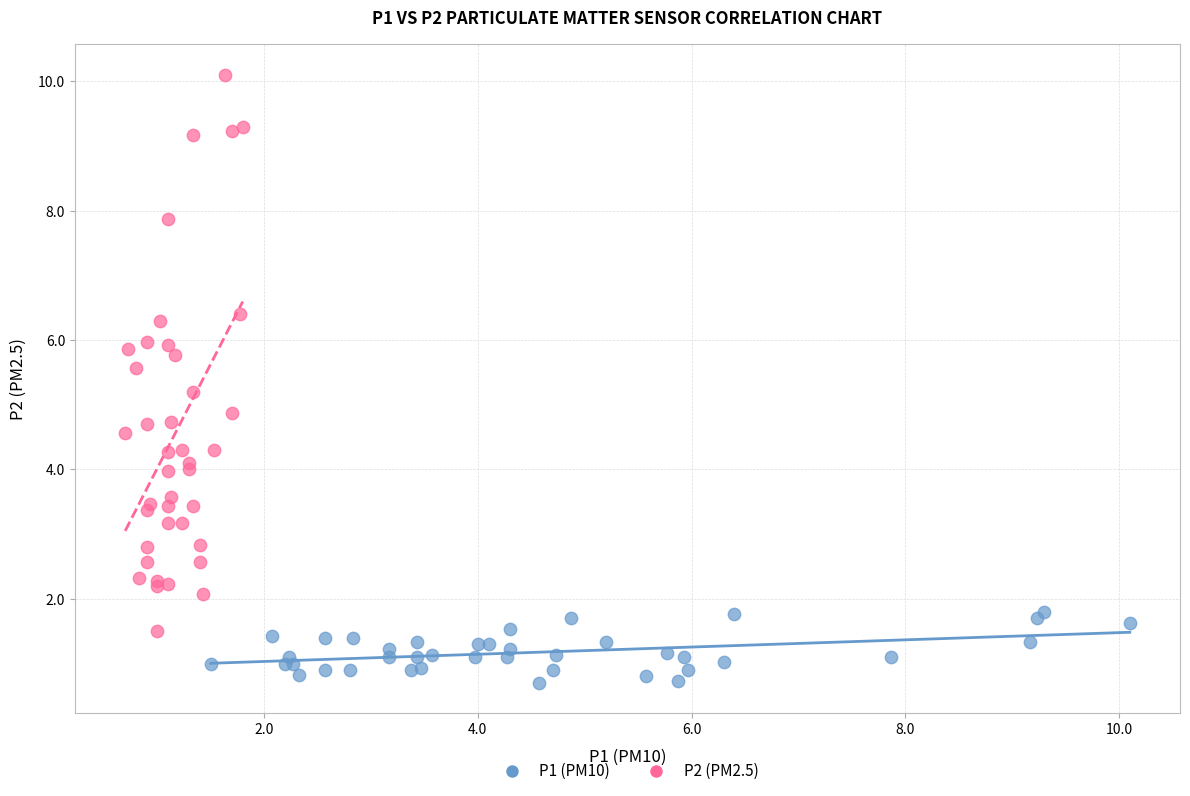

Which series has the widest spread of Y values?

P2 (PM2.5)